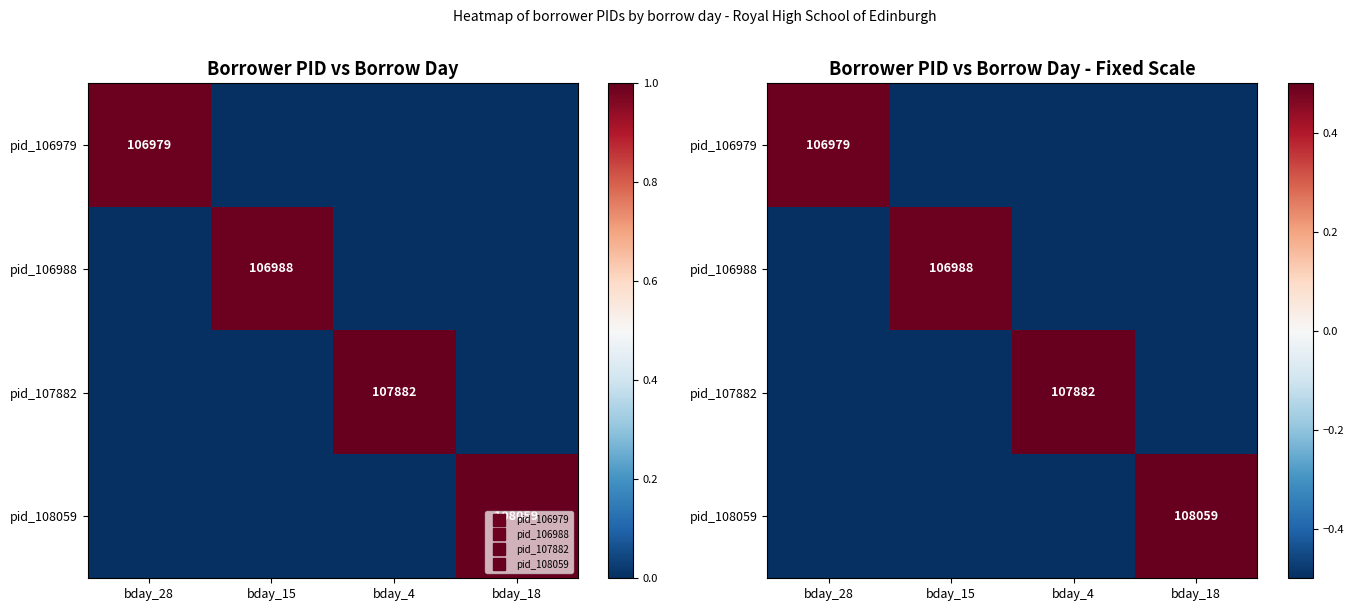

The value of pid_106979 at bday_18 is -0.5. True or false?

True